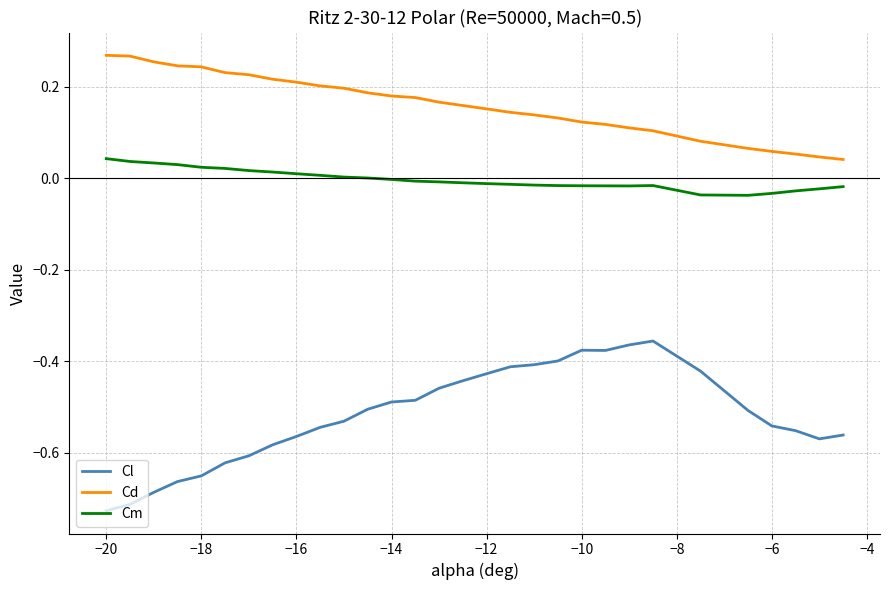

Which series has the largest total across all categories?

Cd